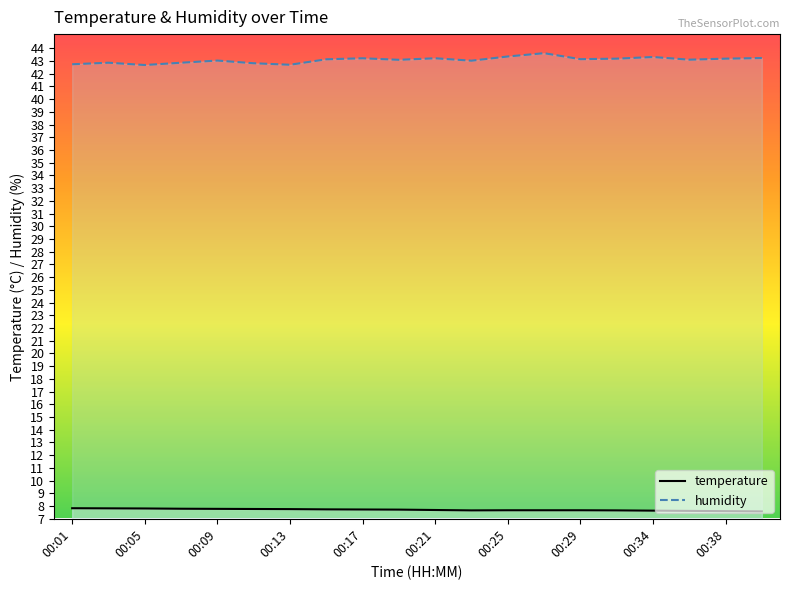

Where is the first local minimum for humidity?

00:05